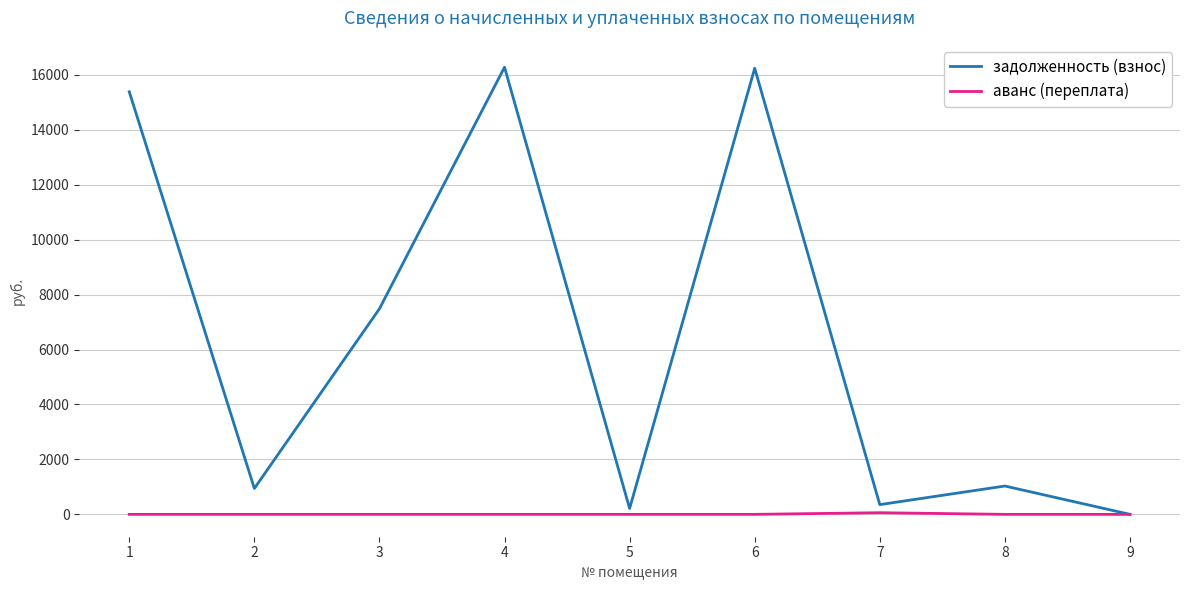

Which series has the largest range (max minus min)?

задолженность (взнос)